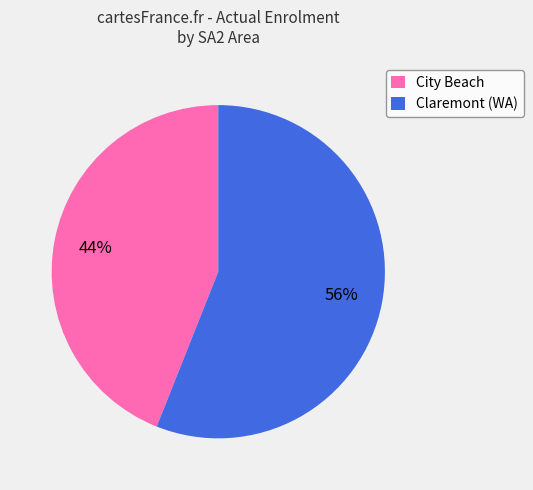

Combined, do Claremont (WA) and City Beach account for over 50%?

Yes